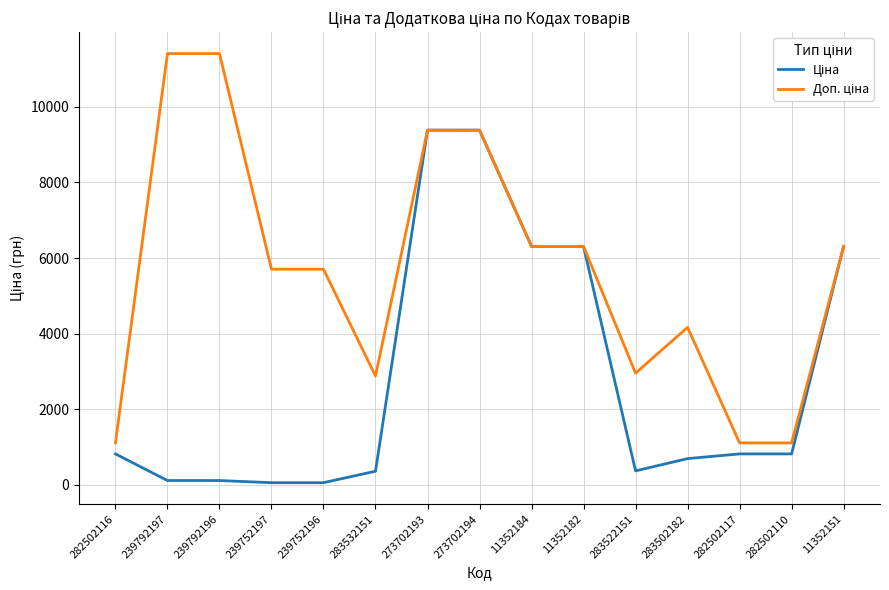

What is the total value across all series at 282502117?

1927.7